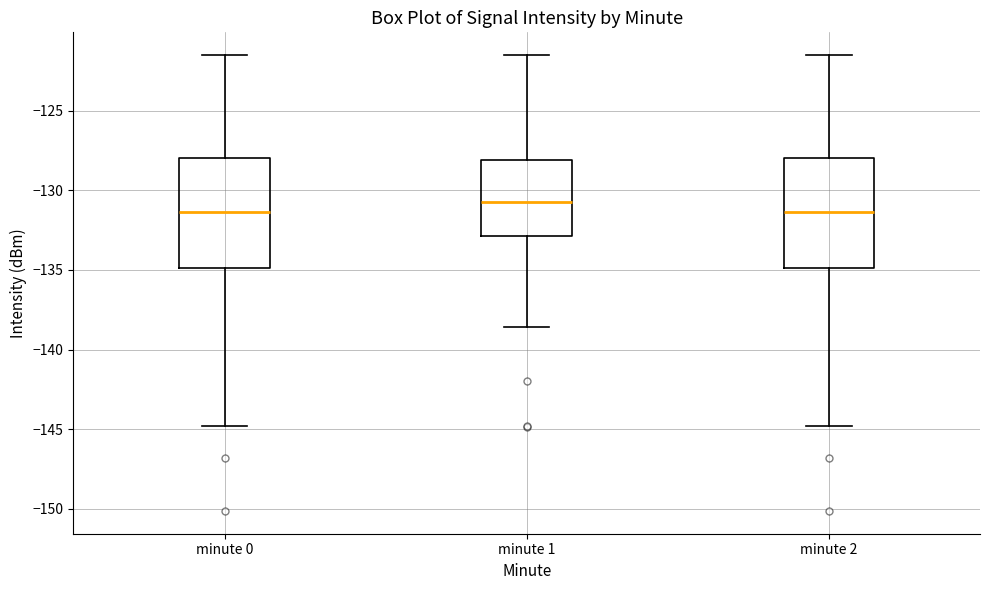

Where is the upper edge of the box for minute 2 on the y-axis? The values are not printed on the chart, so give them approximately, as read against the axis.

-128.0